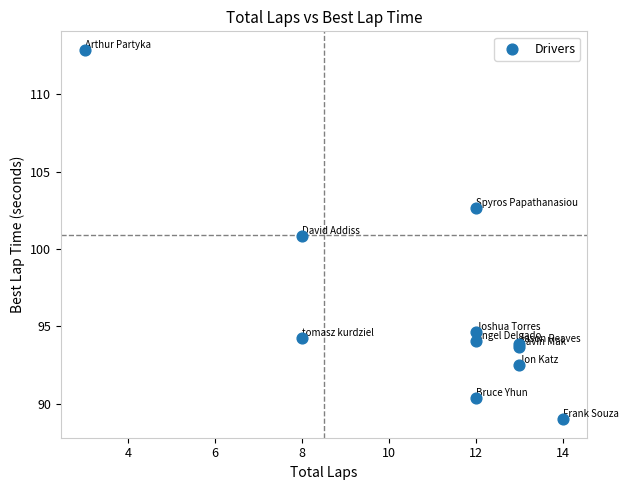

What Y value in the scatter plot is closest to 100?

100.8